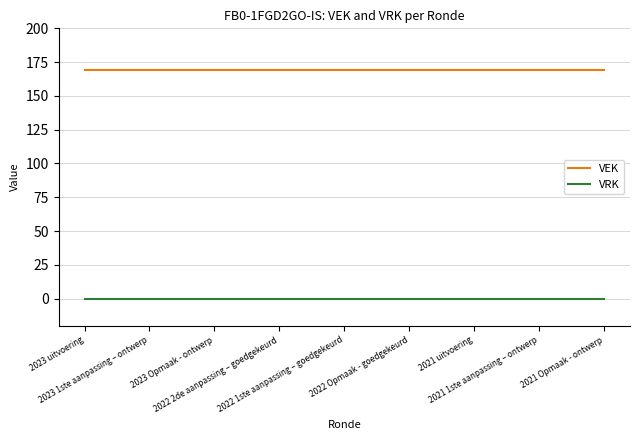

Rank the series by their maximum value, from lowest to highest.

VRK, VEK